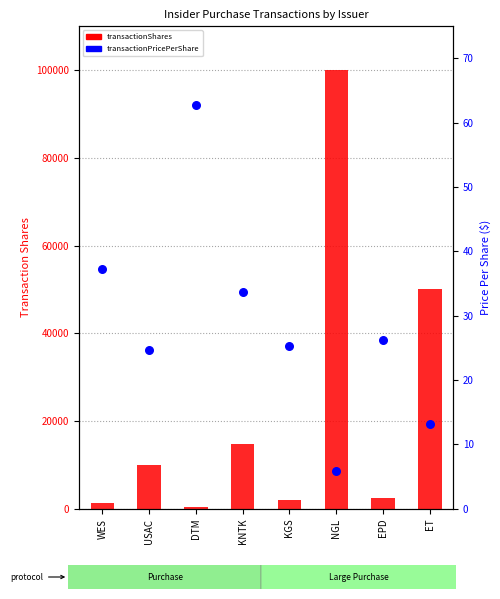

Which series has the largest total across all categories?

transactionShares